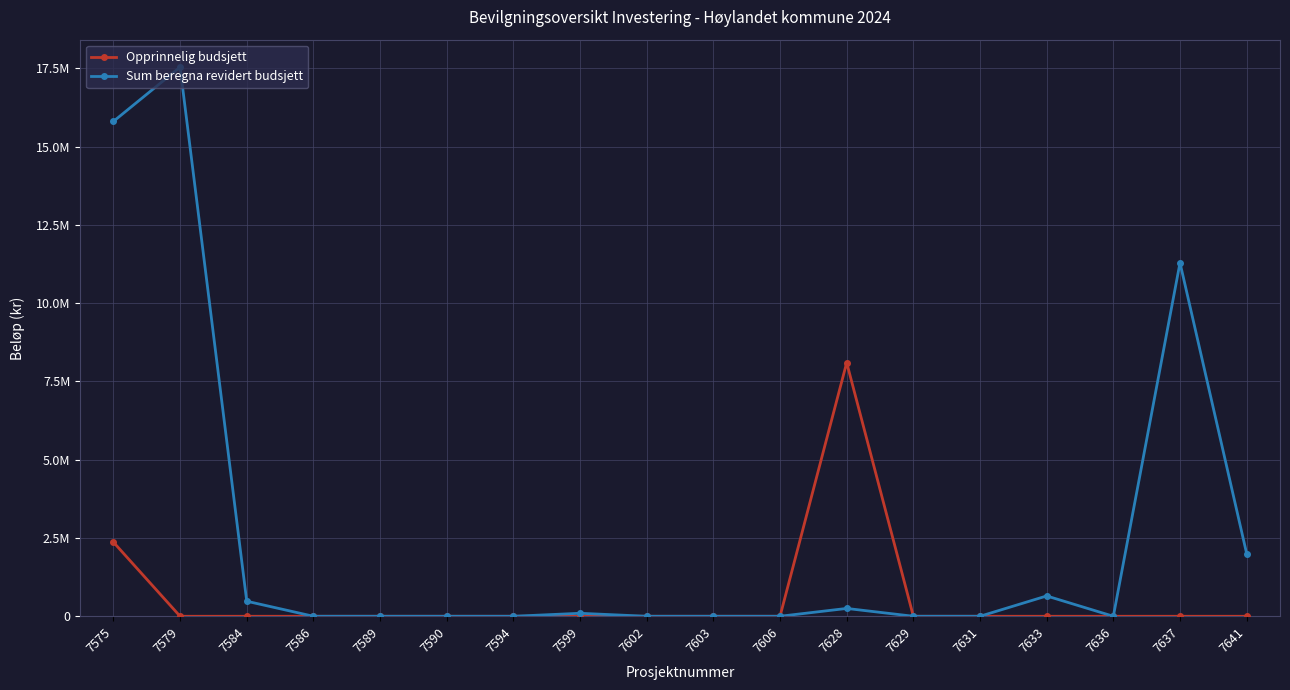

Where is Opprinnelig budsjett nearest to the value 4050000?

7575